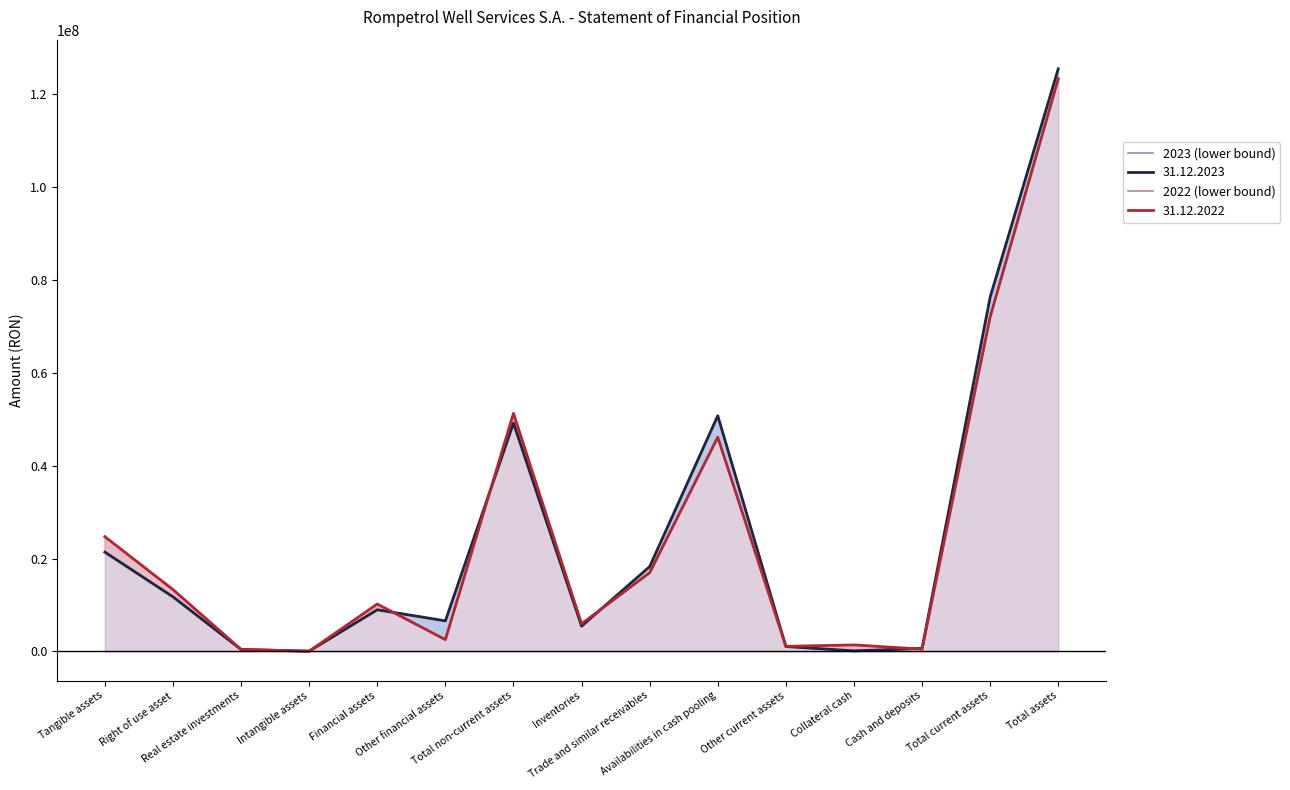

Is it true that 2023 (lower bound) equals 18263004 at Trade and similar receivables?

True